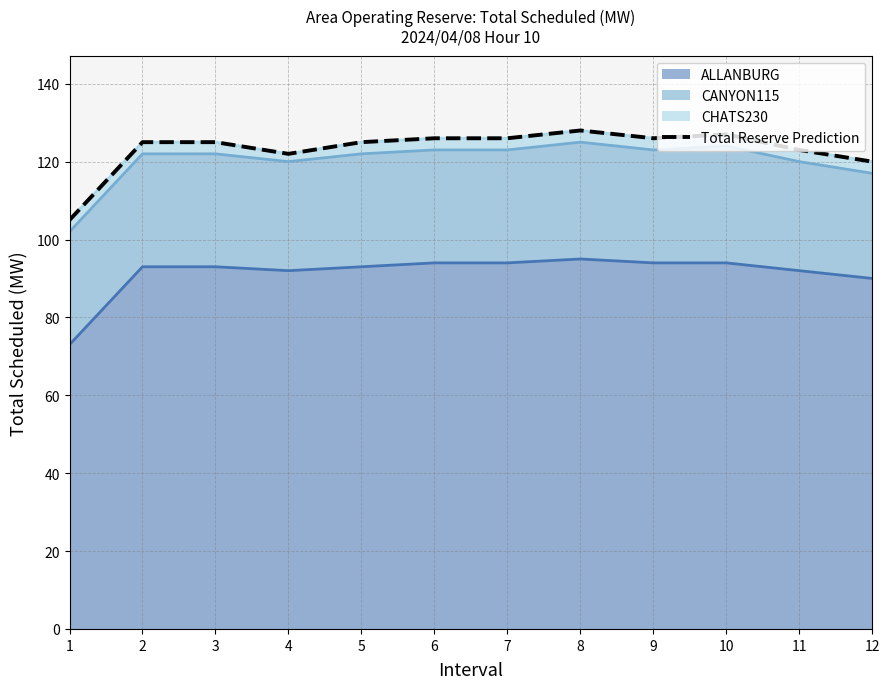

What is the ratio of the value at 1 to the value at 5?

0.8